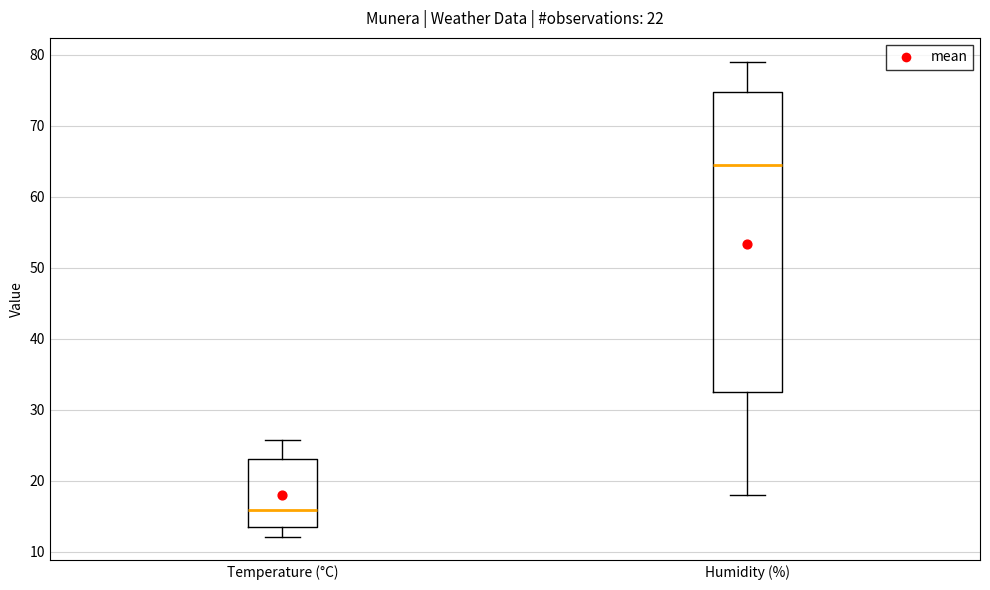

Which box has the lowest median line?

Temperature (°C)